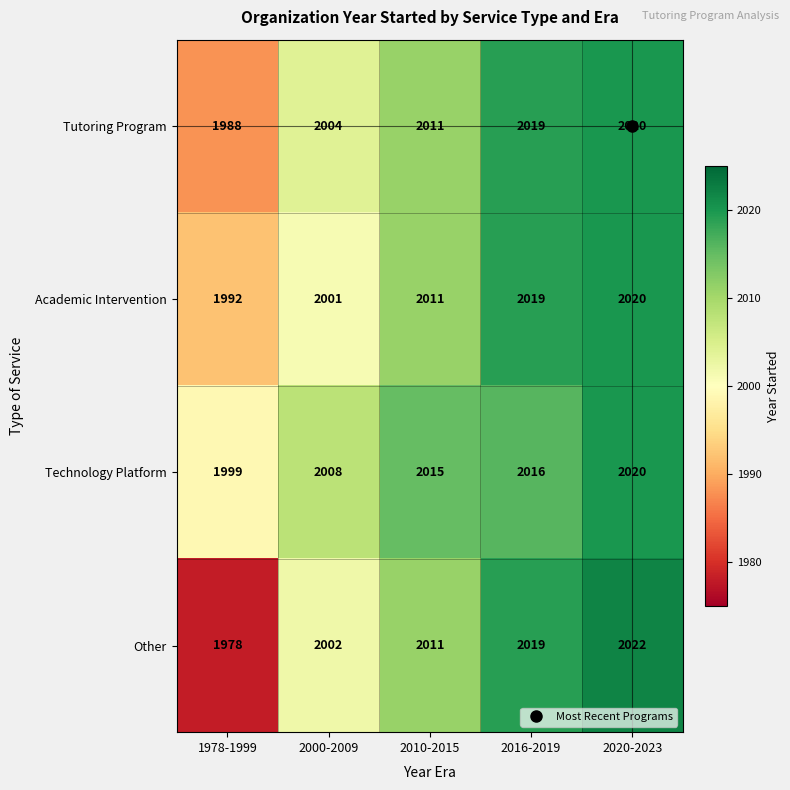

At how many categories does at least one series exceed 1995?

5